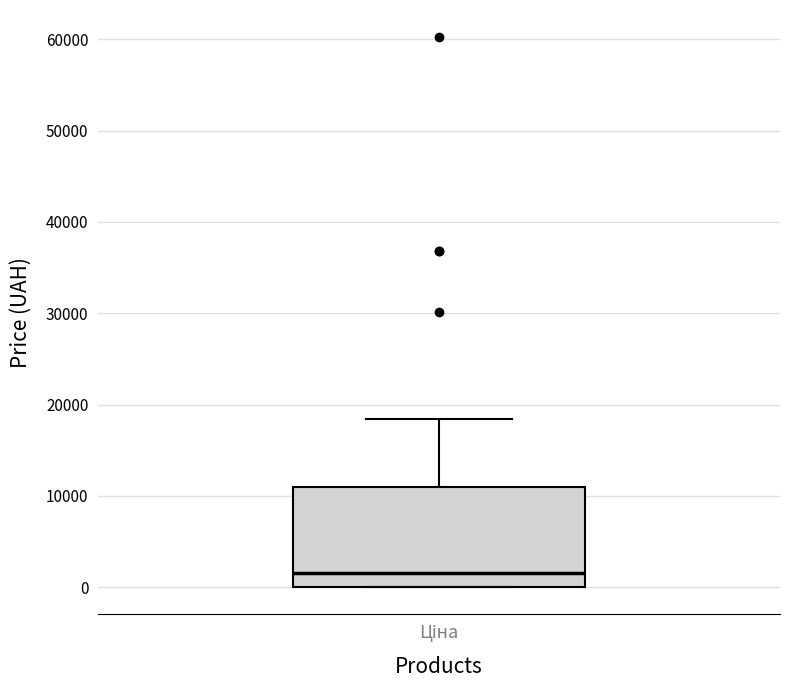

Transcribe this box plot: give where the median line is, the range the box spans, and where the two whiskers end, as read against the y-axis. The values are not printed on the chart, so give them approximately, as read against the axis.

median 2000, box 0 to 11000, whiskers 0 to 18000